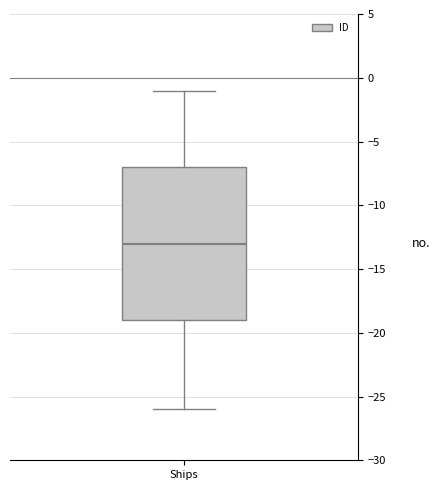

Read this box plot against the y-axis: the position of the median line, the range covered by the box, and the ends of both whiskers. The values are not printed on the chart, so give them approximately, as read against the axis.

median -13, box -19 to -7, whiskers -26 to -1